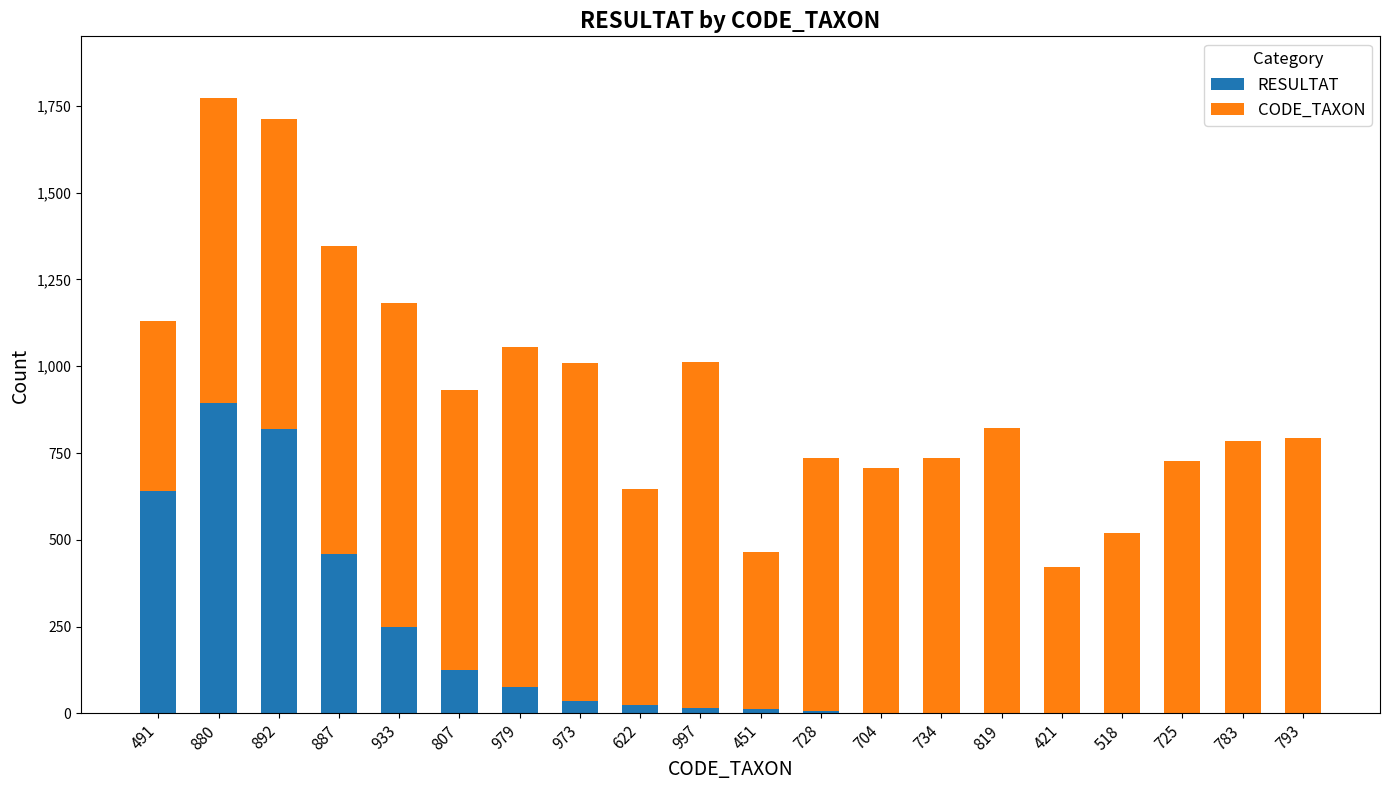

The RESULTAT series shows 76 at 979. True or false?

True